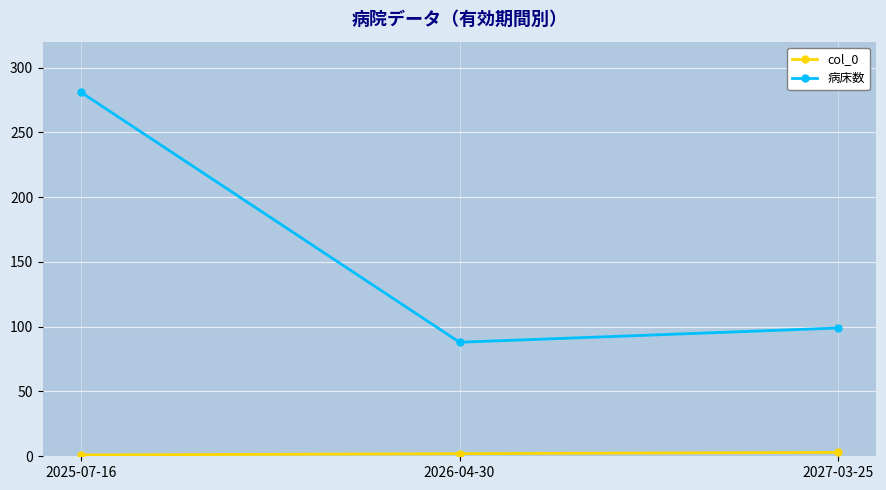

What is the sum of the 病床数 values at 2025-07-16 and 2027-03-25?

380